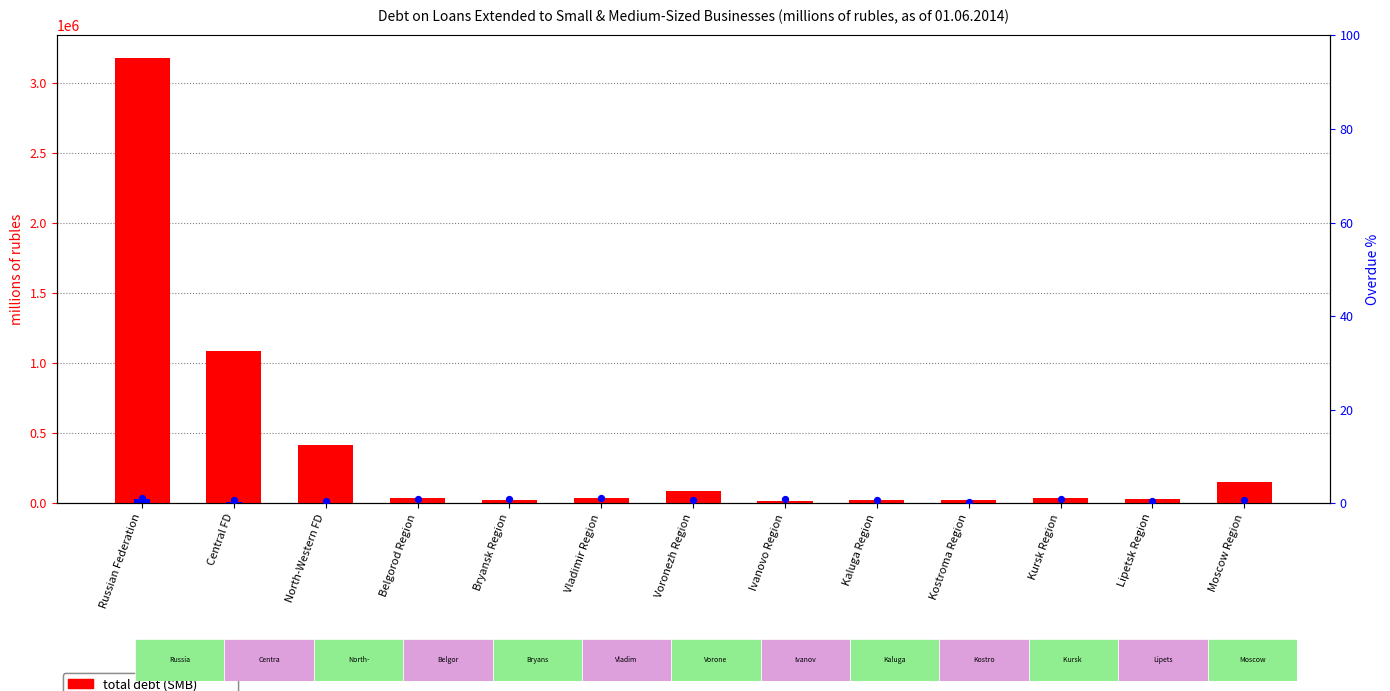

Which series reaches the maximum Y coordinate?

total debt (SMB)